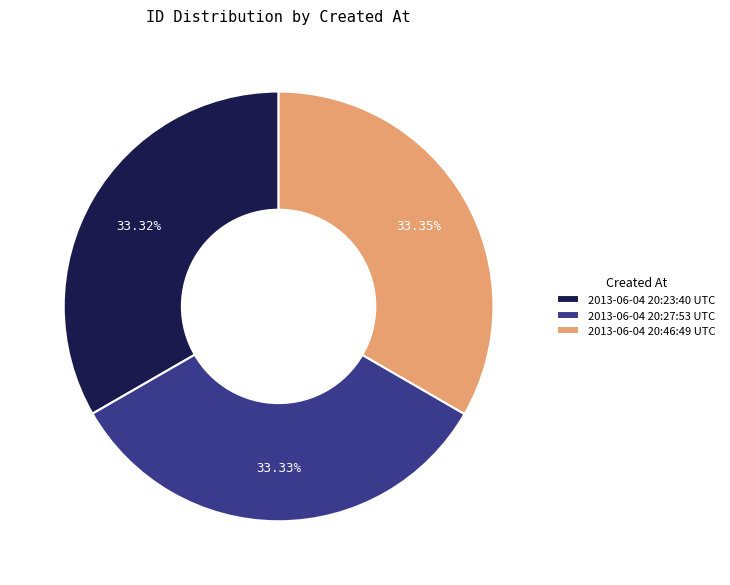

To the nearest percent, what is the average slice percentage?

33%